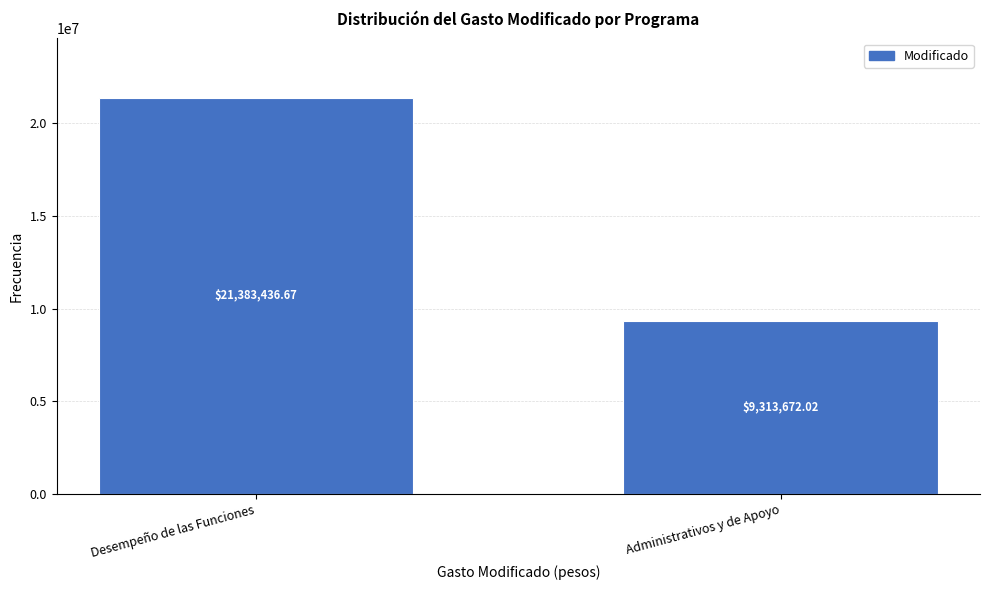

What is the sum of the values at Administrativos y de Apoyo and Desempeño de las Funciones?

30697108.7